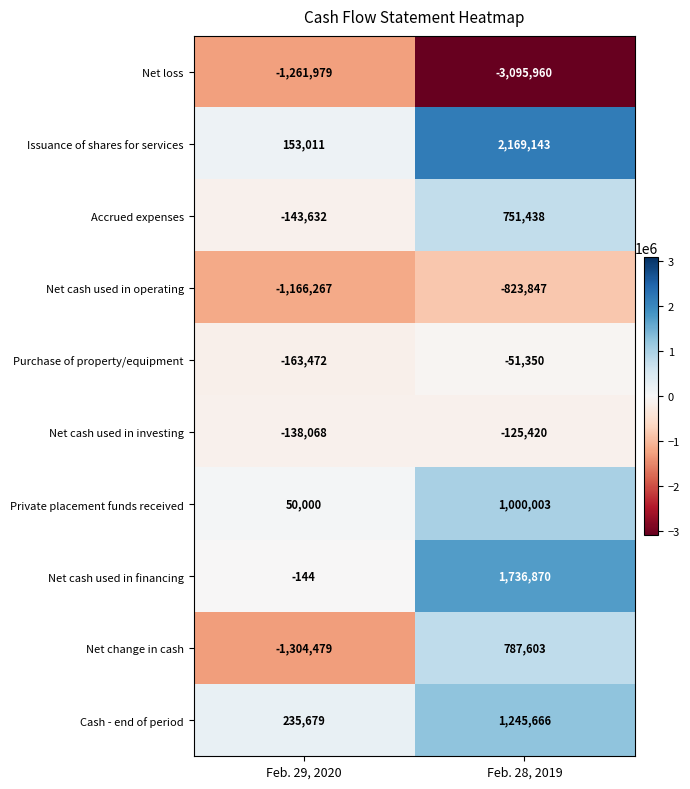

What is the sum of all Net cash used in financing values?

1736726